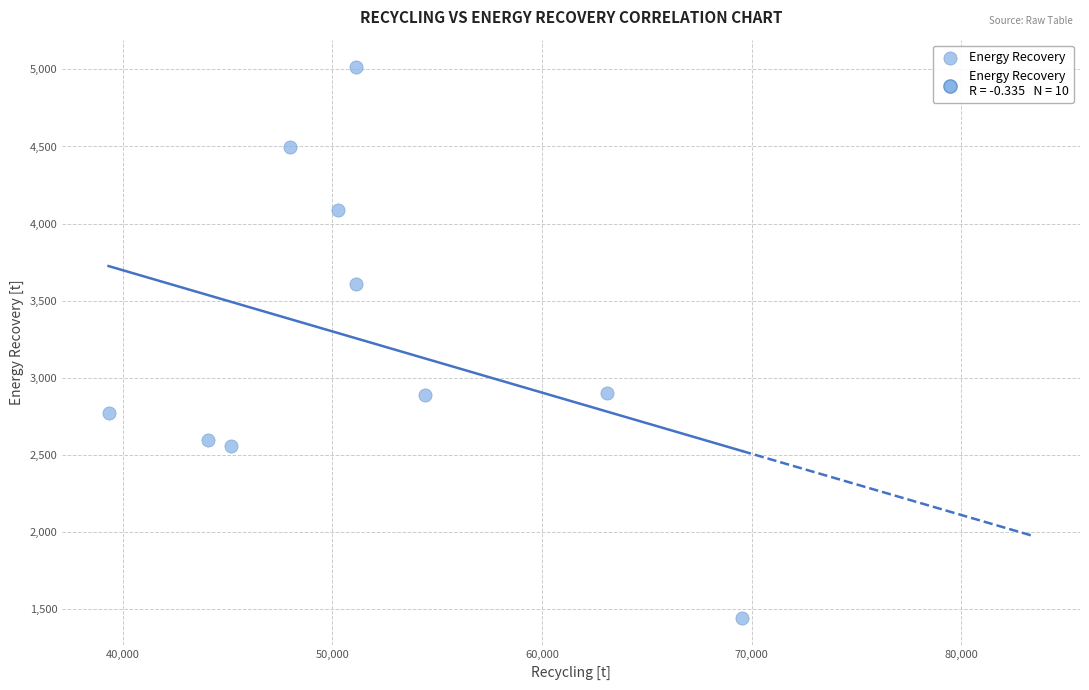

What is the range of X values (max minus min)?

30207.9